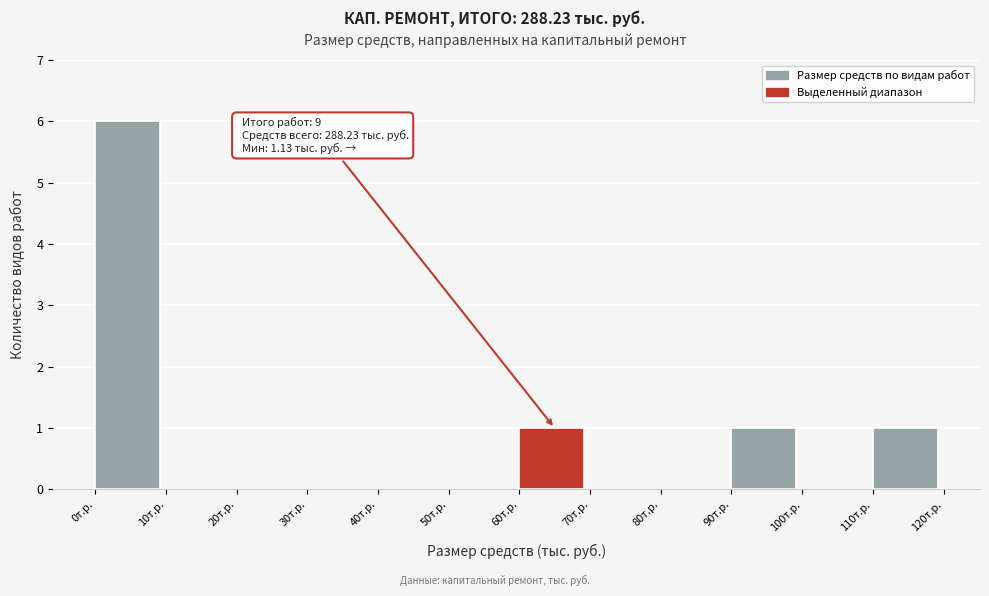

Which range on the x-axis has the tallest bar?

0 to 10